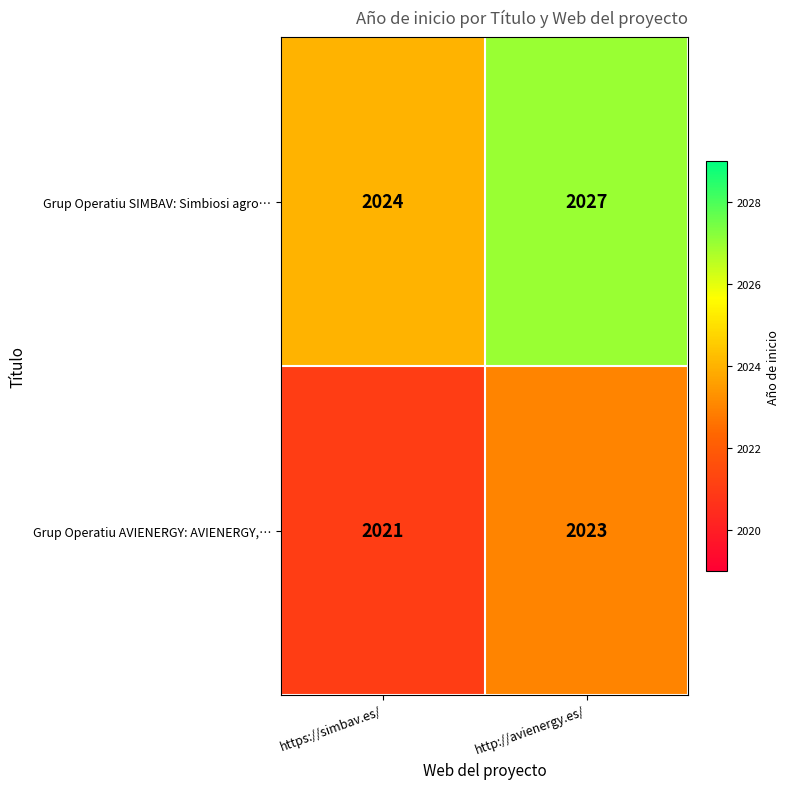

Is the value of Grup Operatiu AVIENERGY: AVIENERGY,… at https://simbav.es/ greater than the value of Grup Operatiu SIMBAV: Simbiosi agro… at http://avienergy.es/?

No